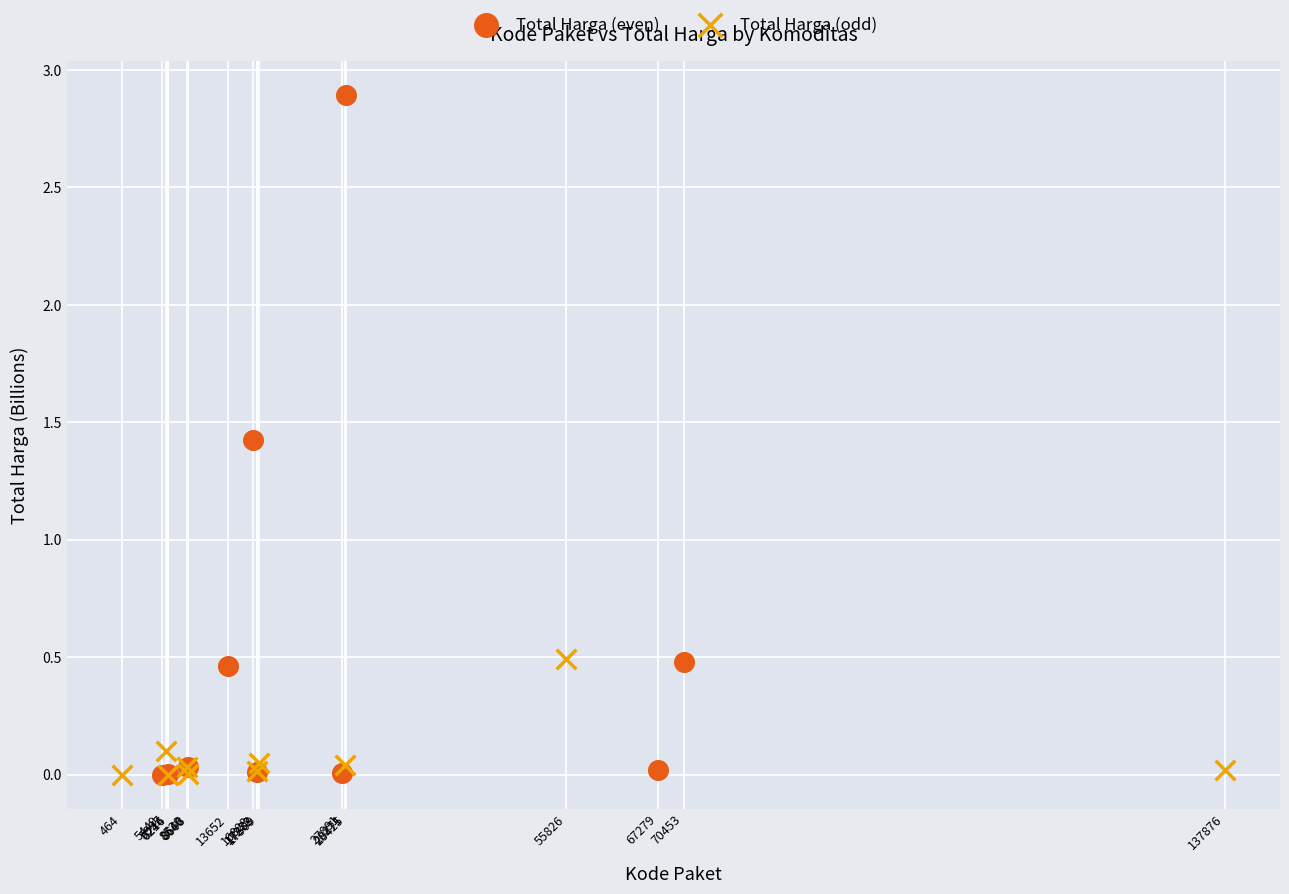

Which series reaches the maximum Y coordinate?

Total Harga (even)